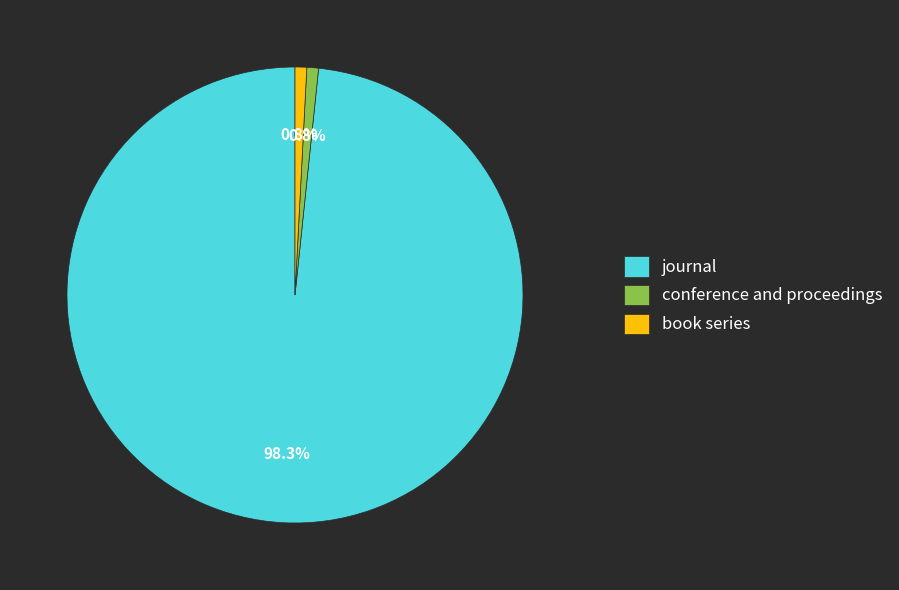

What portion of the pie excludes conference and proceedings?

99.2%